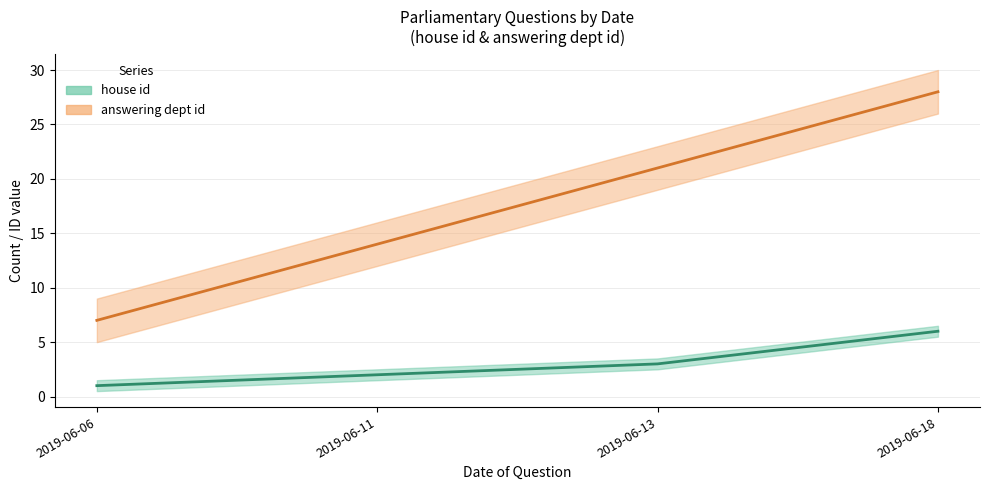

What is the spread (max minus min) of values at 2019-06-11?

12